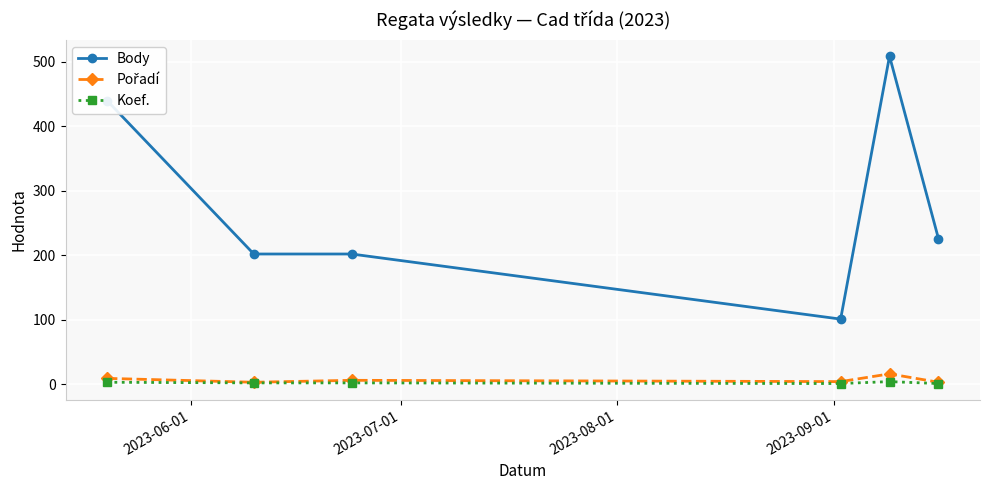

What is the highest value of the Body series?

509